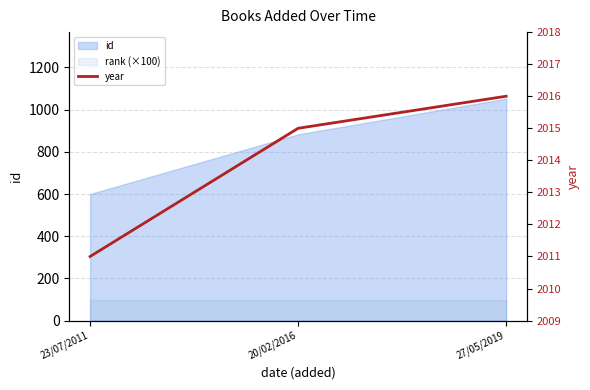

What is the label of the 3rd point from the right?

23/07/2011